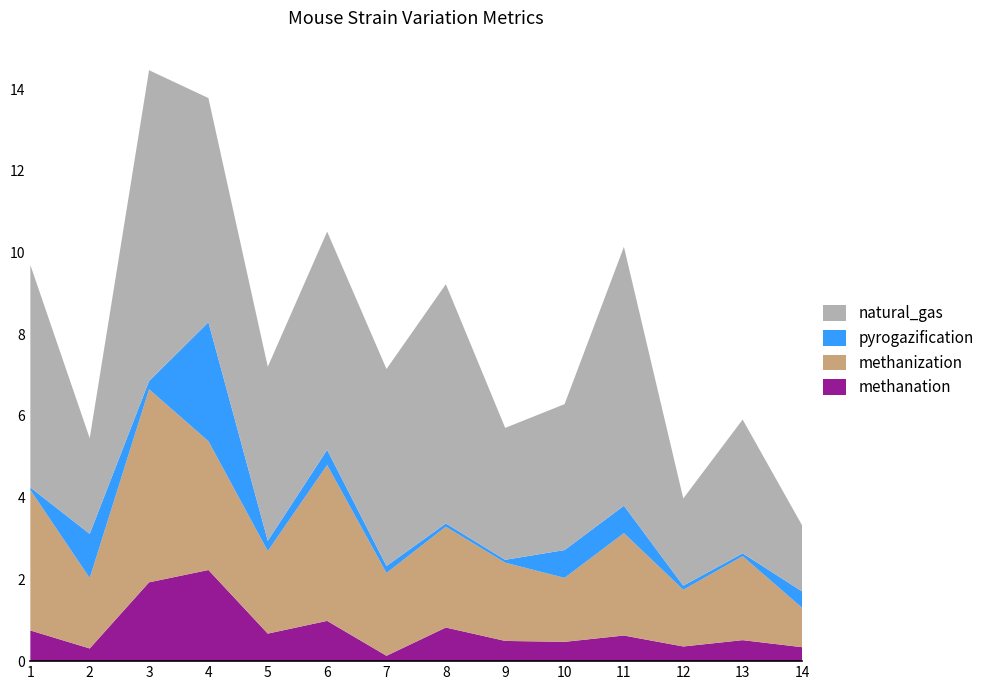

Reading right to left, extract all data points from this chart.

methanation: 0.3	0.5	0.4	0.6	0.5	0.5	0.8	0.1	1.0	0.7	2.2	1.9	0.3	0.8
methanization: 1.0	2.1	1.4	2.5	1.6	1.9	2.5	2.0	3.8	2.0	3.2	4.7	1.7	3.4
pyrogazification: 0.4	0.1	0.1	0.7	0.7	0.1	0.1	0.2	0.4	0.2	2.9	0.2	1.1	0.1
natural_gas: 1.6	3.3	2.1	6.3	3.6	3.2	5.9	4.8	5.3	4.3	5.5	7.6	2.3	5.4